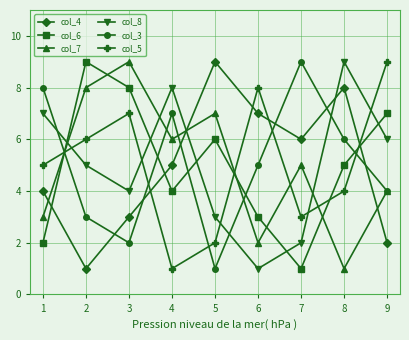

What is the maximum value shown in the chart?

9